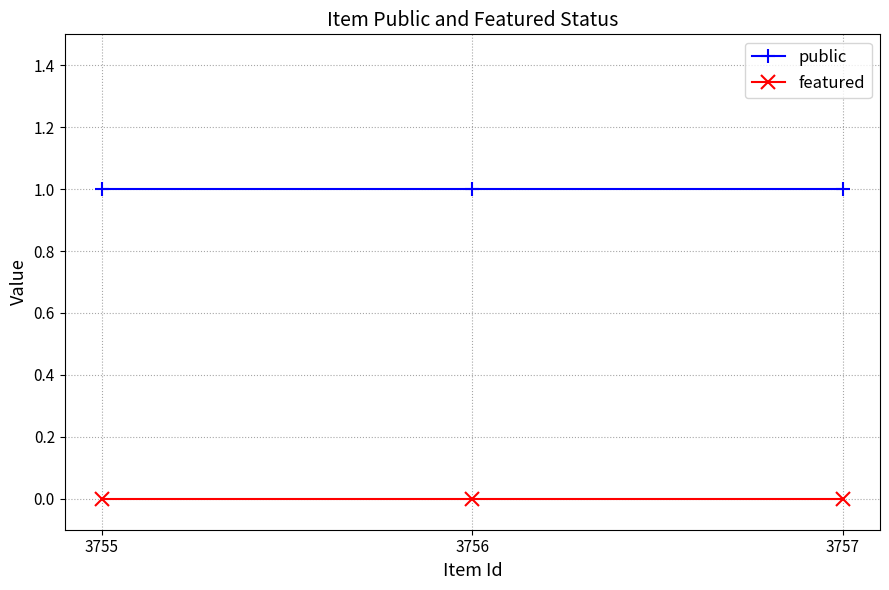

Does the chart have visible grid lines?

Yes